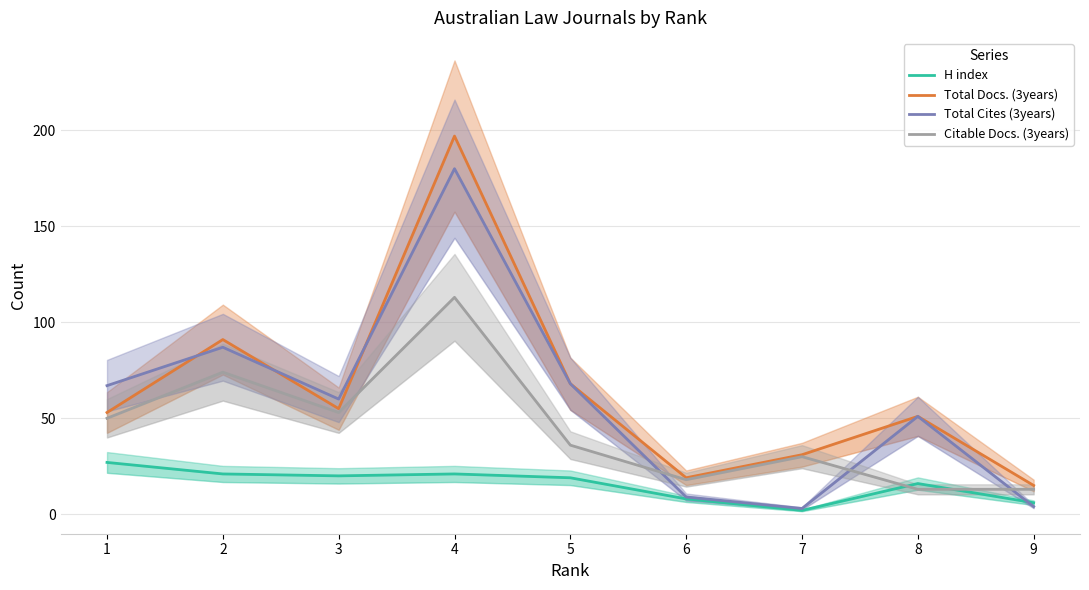

How many lines are shown in the chart?

4